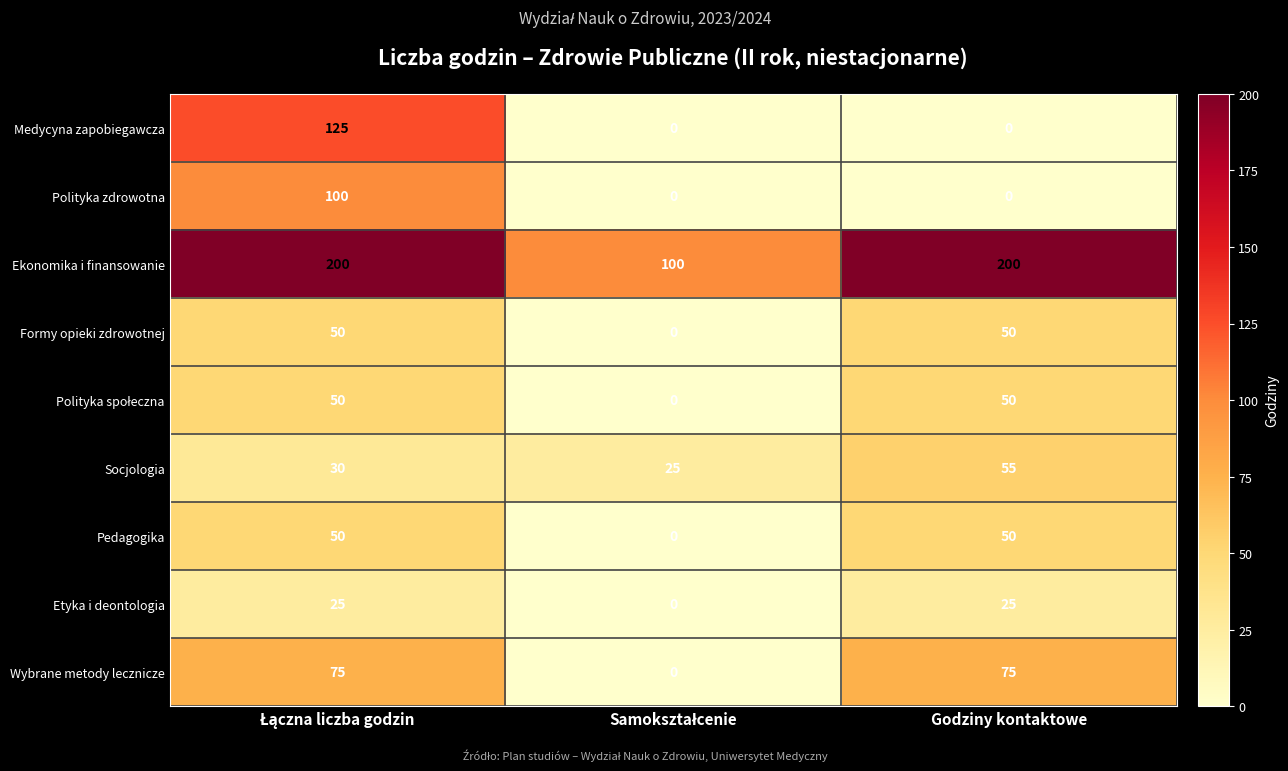

True or false: Formy opieki zdrowotnej has a value of 50 at Godziny kontaktowe.

True